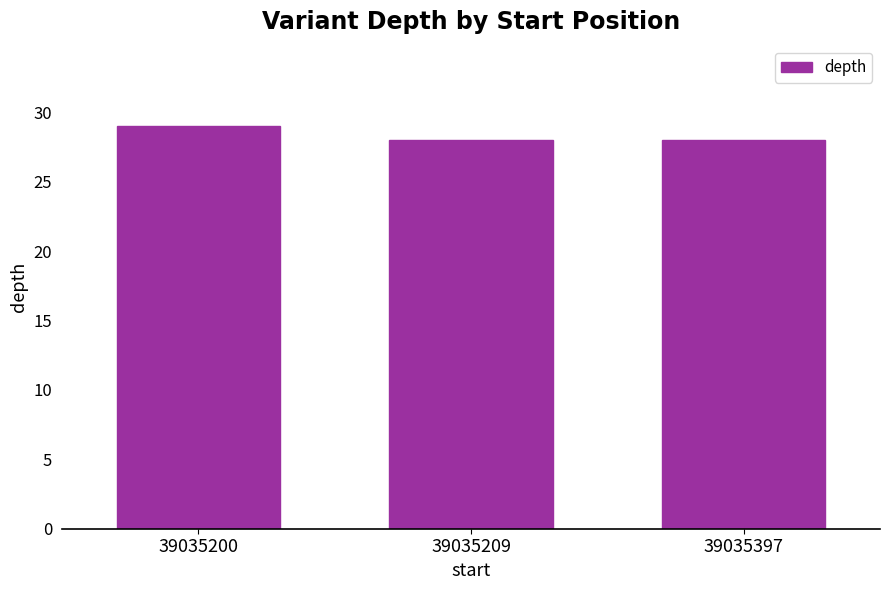

What is the average value?

28